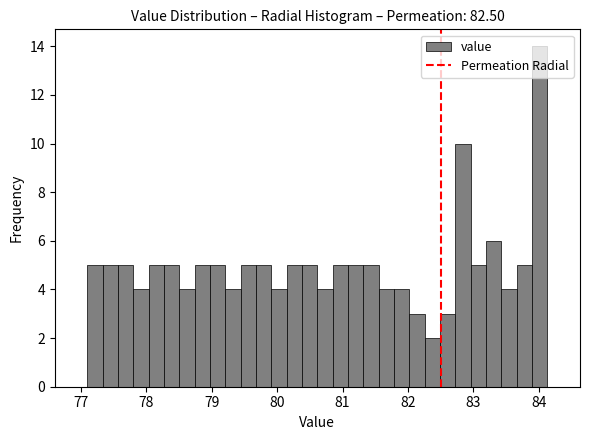

Read against the x-axis, roughly where is the centre of the tallest bar?

84.0